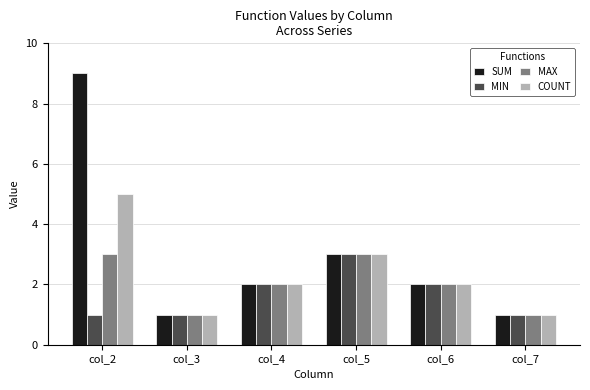

What is the total value across all series at col_4?

8